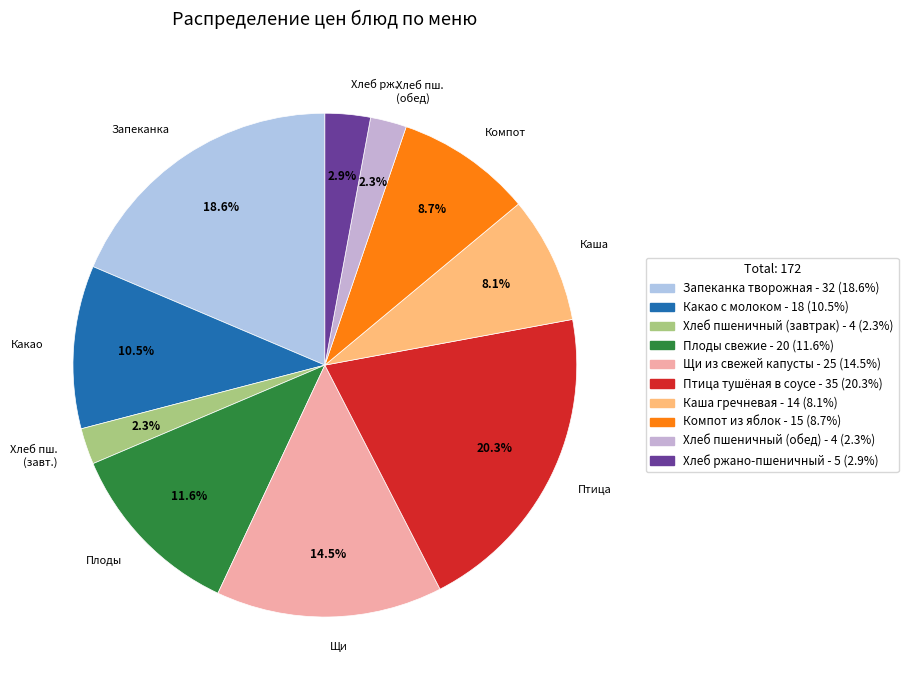

What is the smallest slice in the pie chart?

Хлеб пшеничный (завтрак)